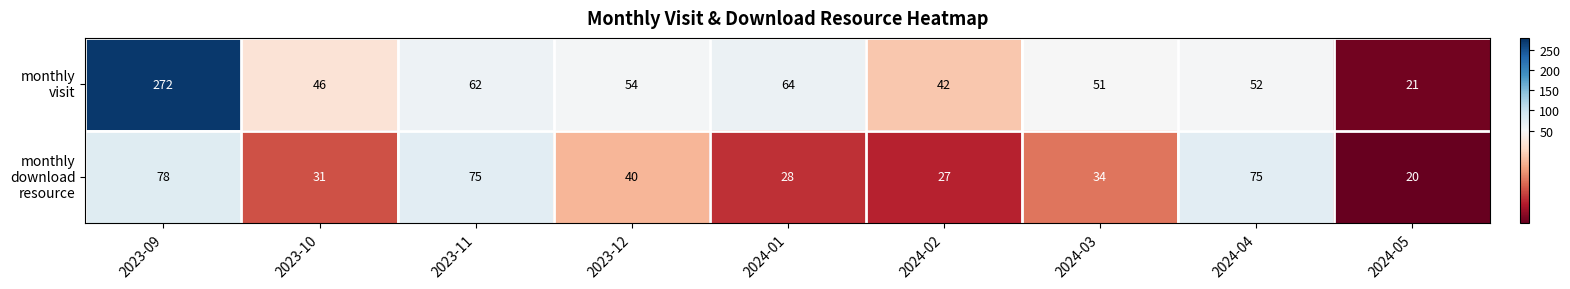

What is the maximum value shown in the chart?

272